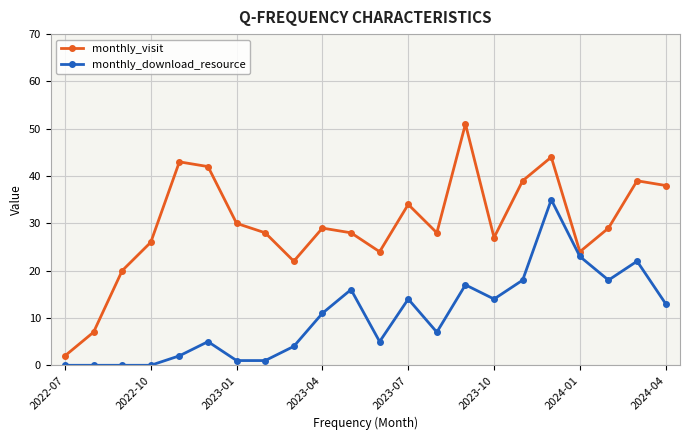

True or false: monthly_download_resource and monthly_visit intersect in this chart.

False